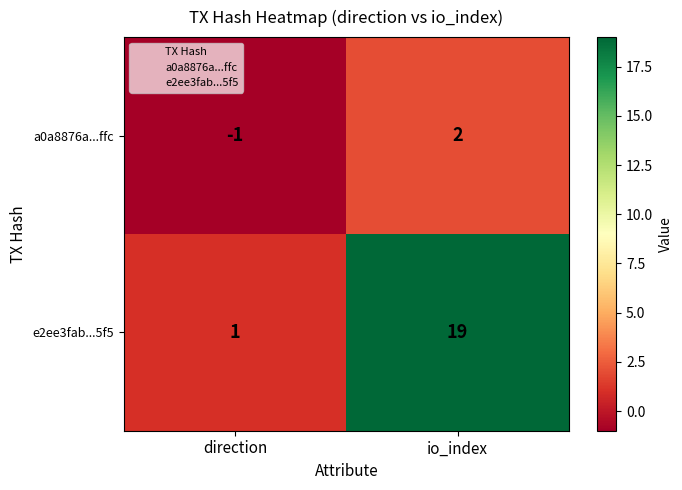

What is the difference between the maximum and minimum values in the e2ee3fab...5f5 series?

18